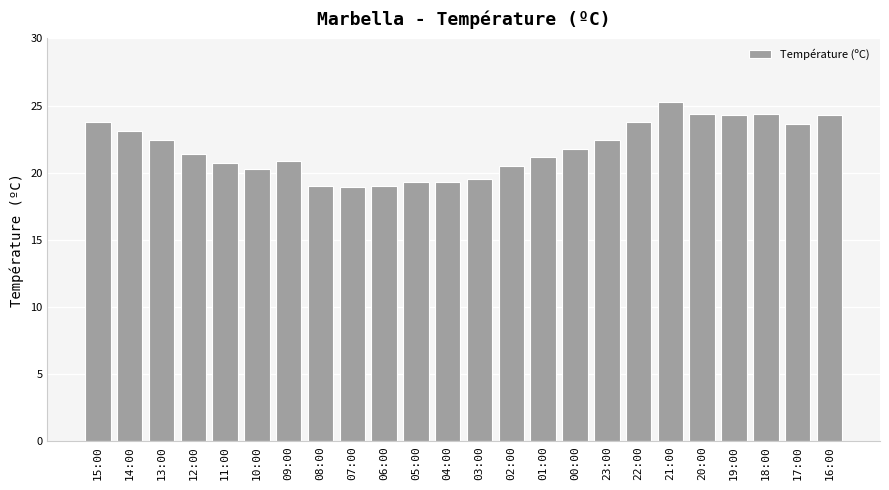

Count the number of data series in this chart.

1